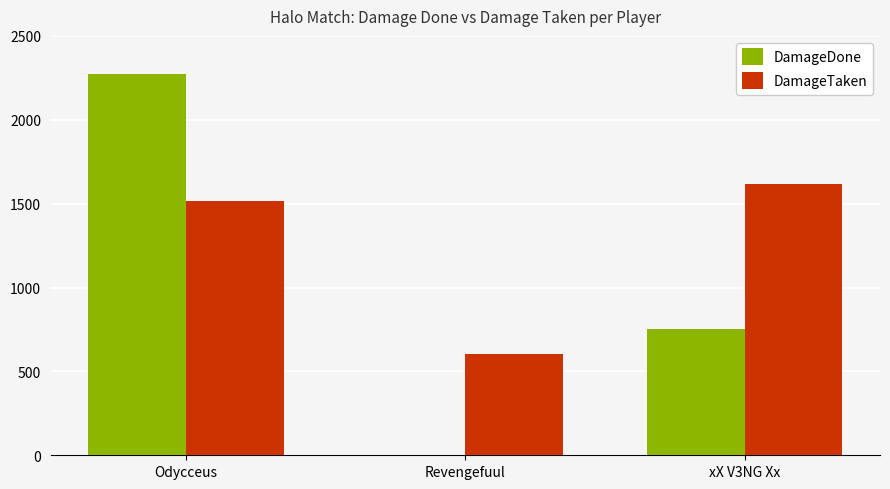

What is the greatest value displayed?

2274